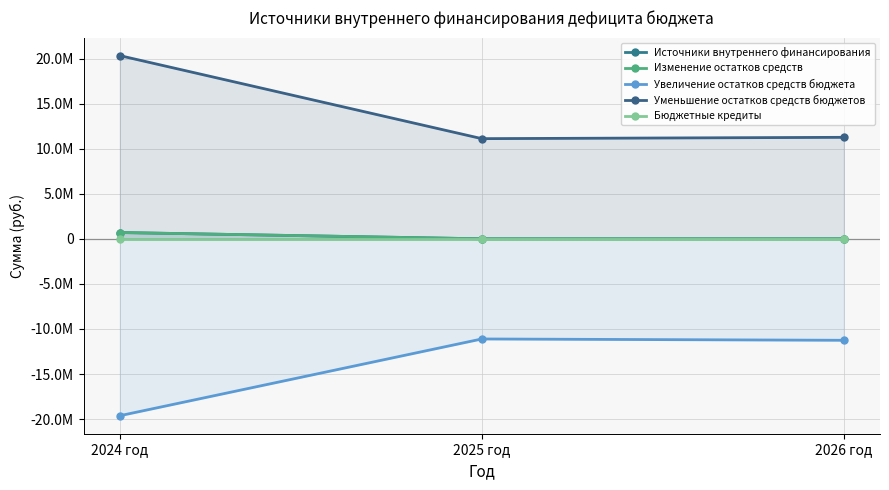

Does the chart have visible grid lines?

Yes